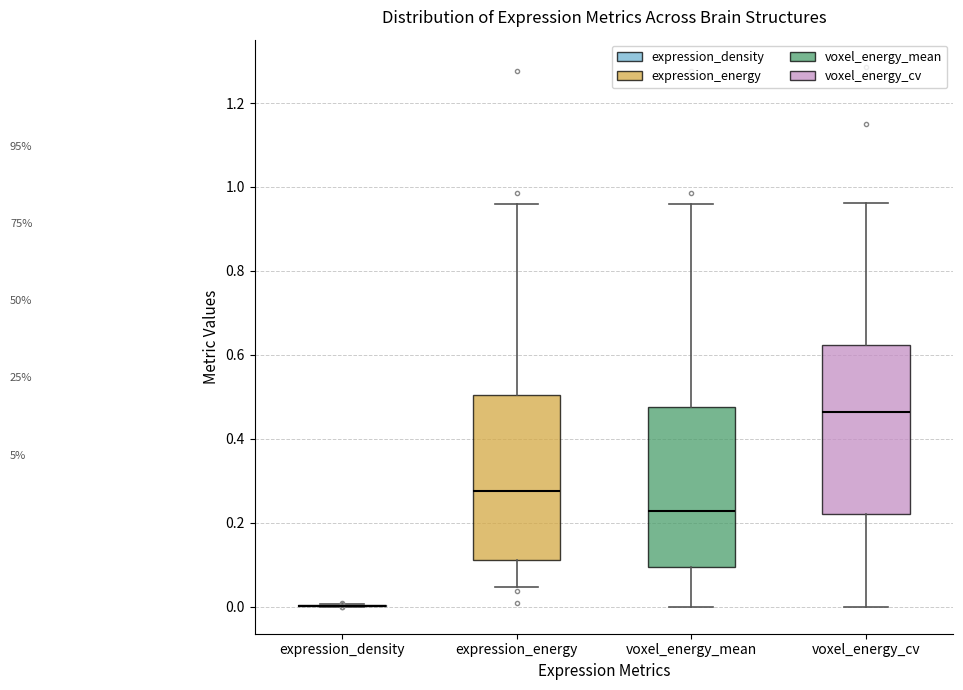

Reading left to right, transcribe this box plot: for each box, give where its median line is, the range the box spans, and where its two whiskers end, as read against the y-axis. The values are not printed on the chart, so give them approximately, as read against the axis.

expression_density: box collapsed to a line at 0.00, whiskers 0.00 to 0.00
expression_energy: median 0.28, box 0.12 to 0.50, whiskers 0.04 to 0.96
voxel_energy_mean: median 0.22, box 0.10 to 0.48, whiskers 0.00 to 0.96
voxel_energy_cv: median 0.46, box 0.22 to 0.62, whiskers 0.00 to 0.96